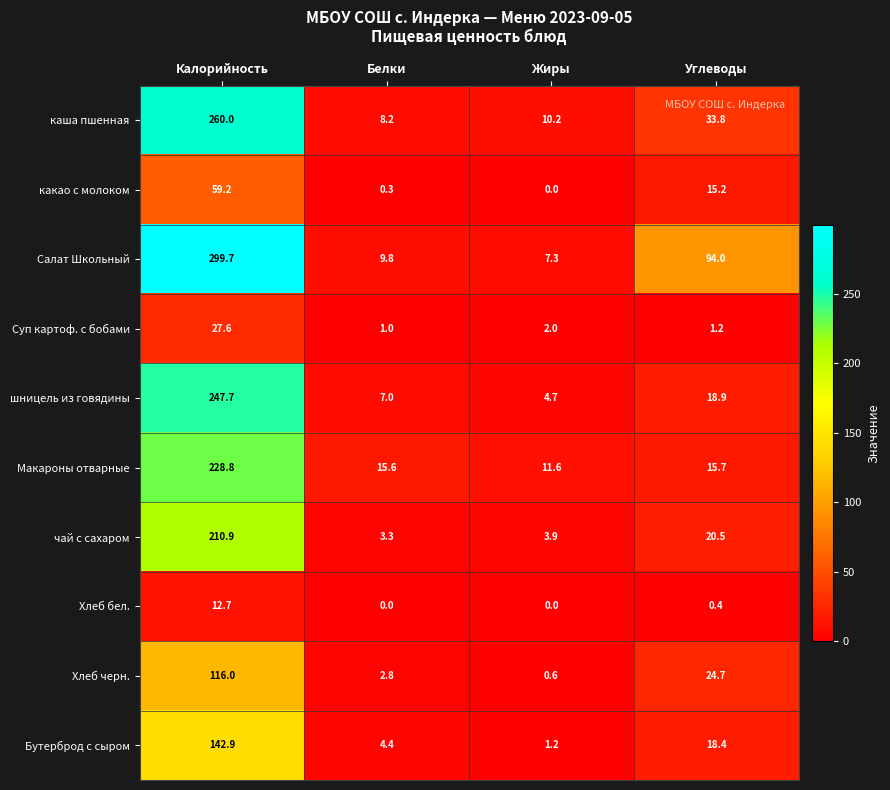

What is the highest value of the Суп картоф. с бобами series?

27.6